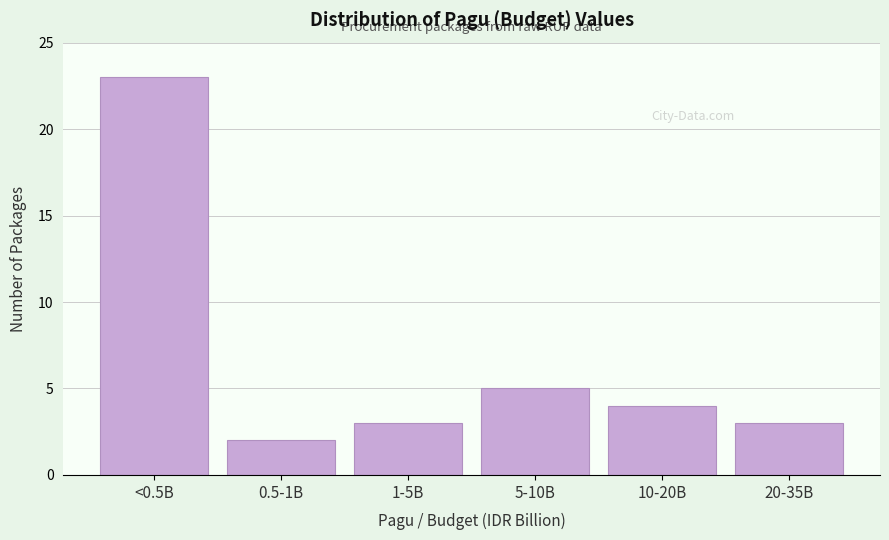

Reading left to right, extract all data points from this chart.

<0.5B=23	0.5-1B=2	1-5B=3	5-10B=5	10-20B=4	20-35B=3